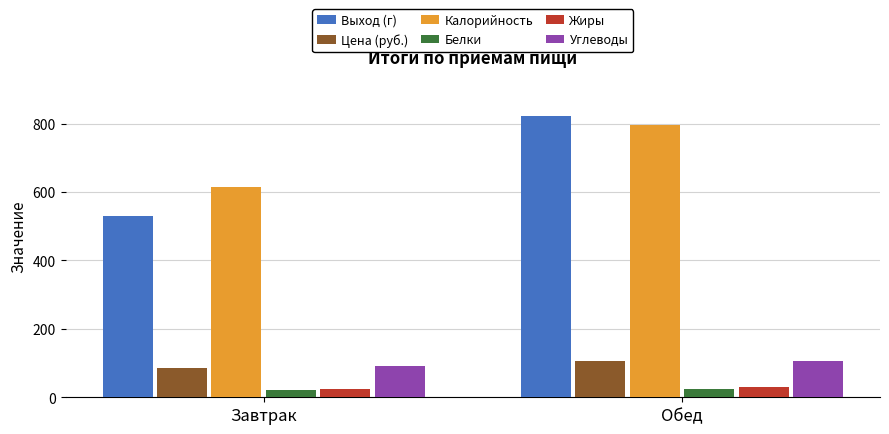

Which series has the largest total across all categories?

Калорийность